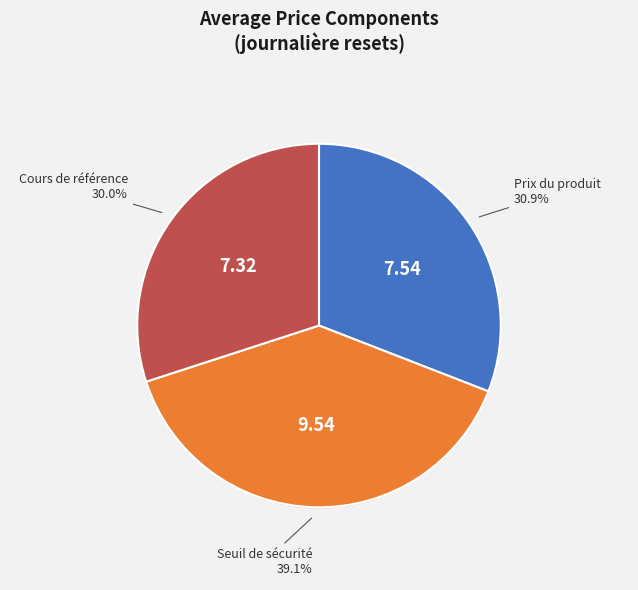

How many slices are in this pie chart?

3